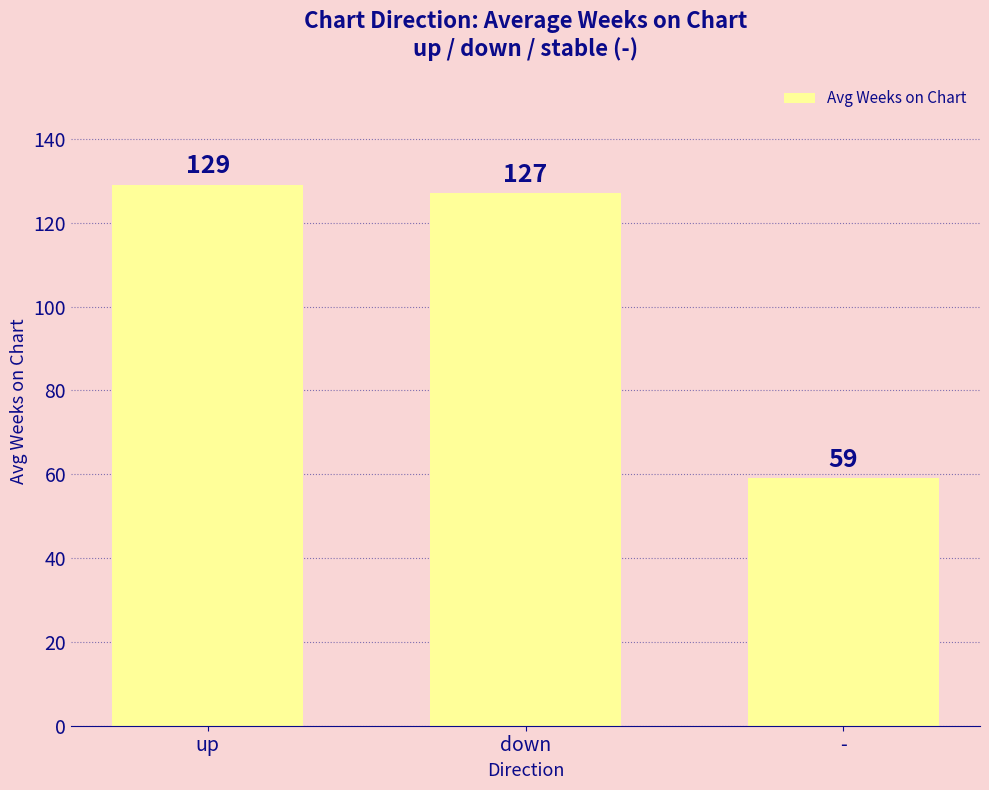

At which label does the data first exceed 127?

up